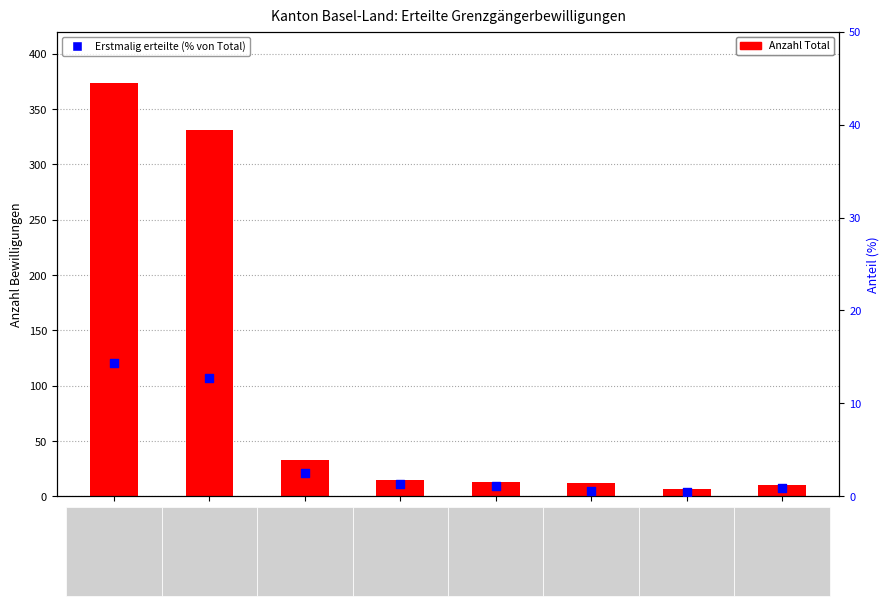

Is the value of Total erteilte Bewilligungen at Spanien greater than the value of Erstmalig erteilte (% von Total) at Spanien?

Yes